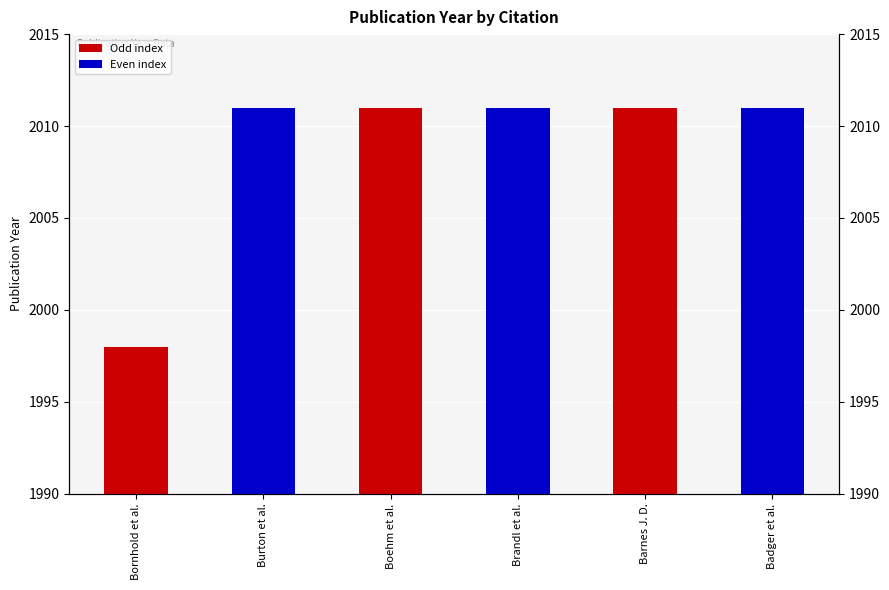

What is the label of the 1st bar from the right?

Badger et al.